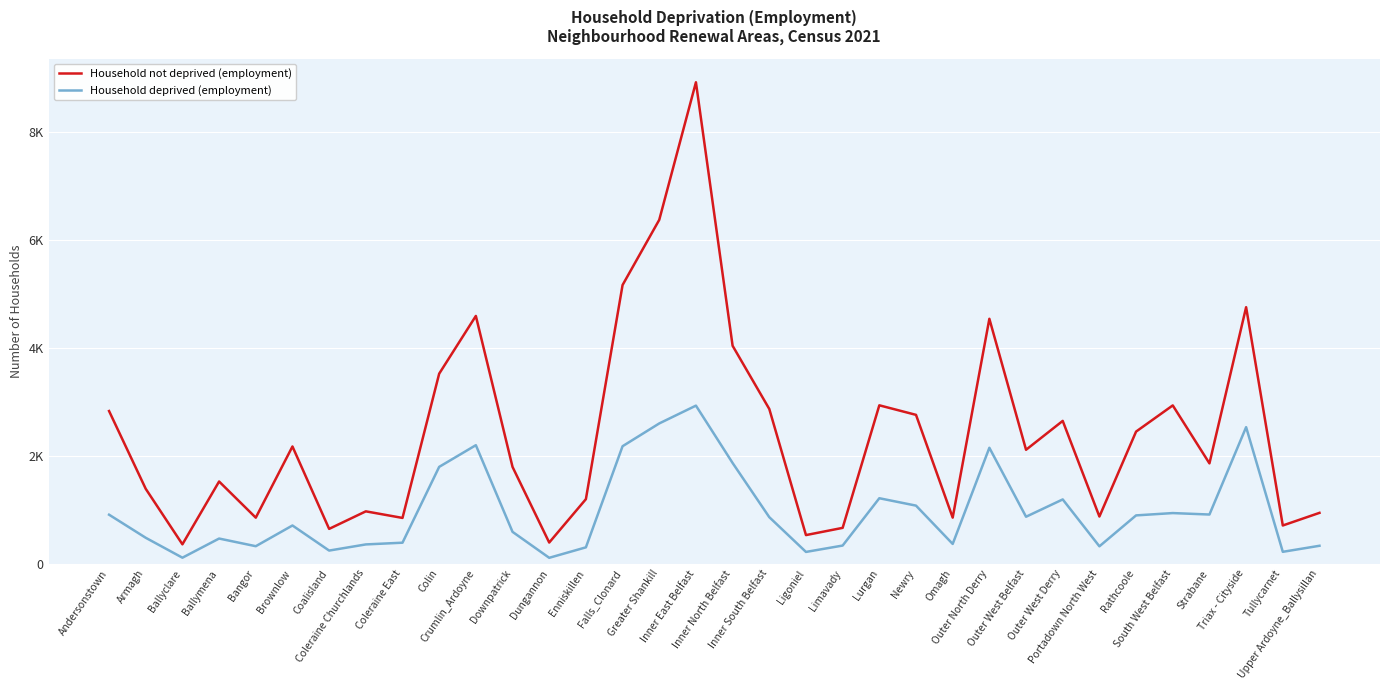

What are all the series names shown in the legend?

Household not deprived (employment), Household deprived (employment)